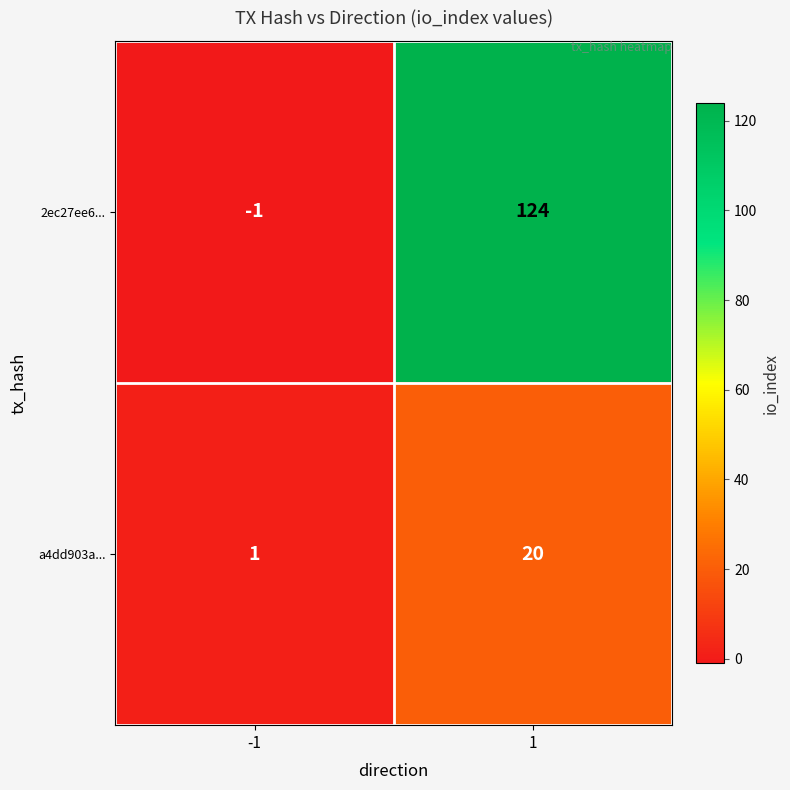

What is the difference between the a4dd903a... values at 1 and -1?

19